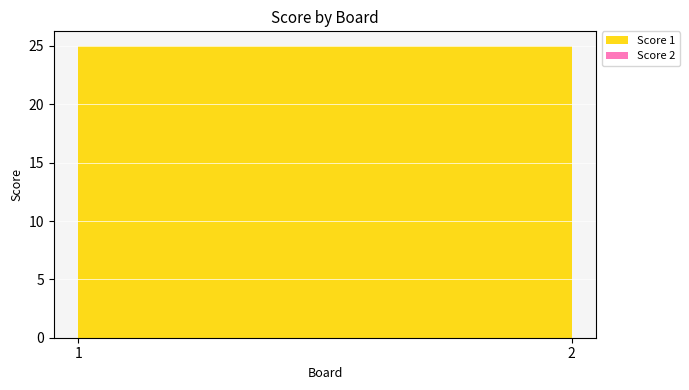

Reading left to right, what are all the values shown in this chart?

Score 1: 25	25
Score 2: 0	0